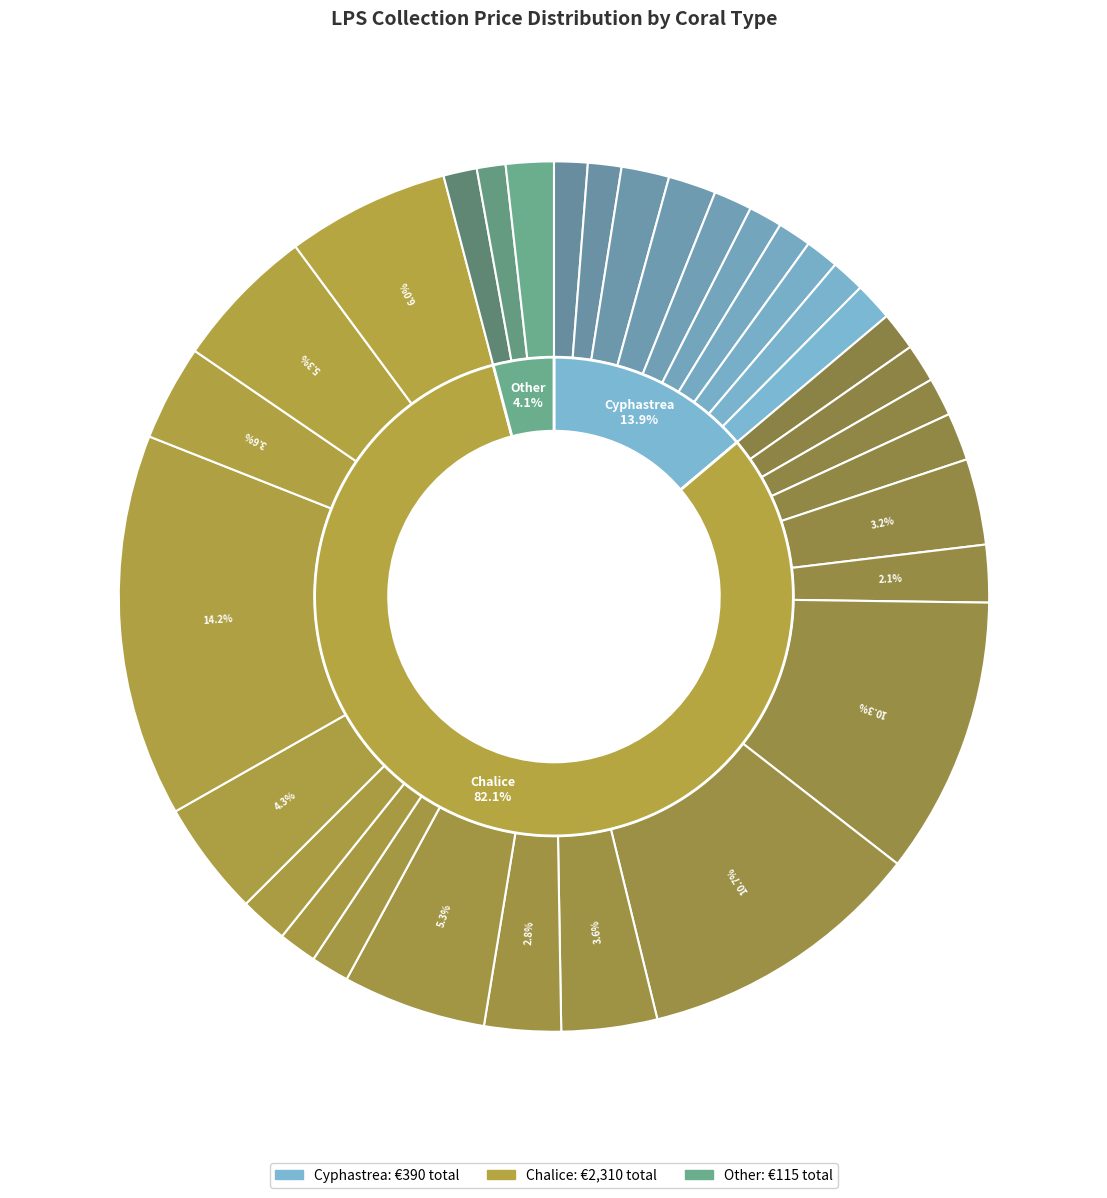

To the nearest percent, what is the average slice percentage?

3%